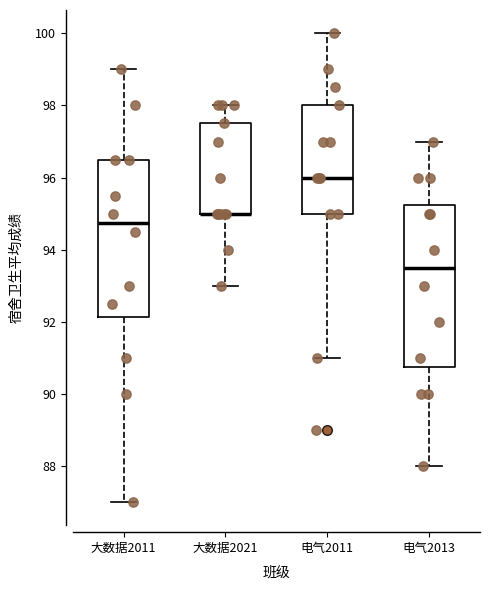

Reading left to right, read every box against the y-axis: the position of its median line, the range the box covers, and the ends of its whiskers. The values are not printed on the chart, so give them approximately, as read against the axis.

大数据2011: median 94.8, box 92.2 to 96.6, whiskers 87.0 to 99.0
大数据2021: median 95.0 (drawn on the box's lower edge), box 95.0 to 97.6, whiskers 93.0 to 98.0
电气2011: median 96.0, box 95.0 to 98.0, whiskers 91.0 to 100.0
电气2013: median 93.6, box 90.8 to 95.2, whiskers 88.0 to 97.0